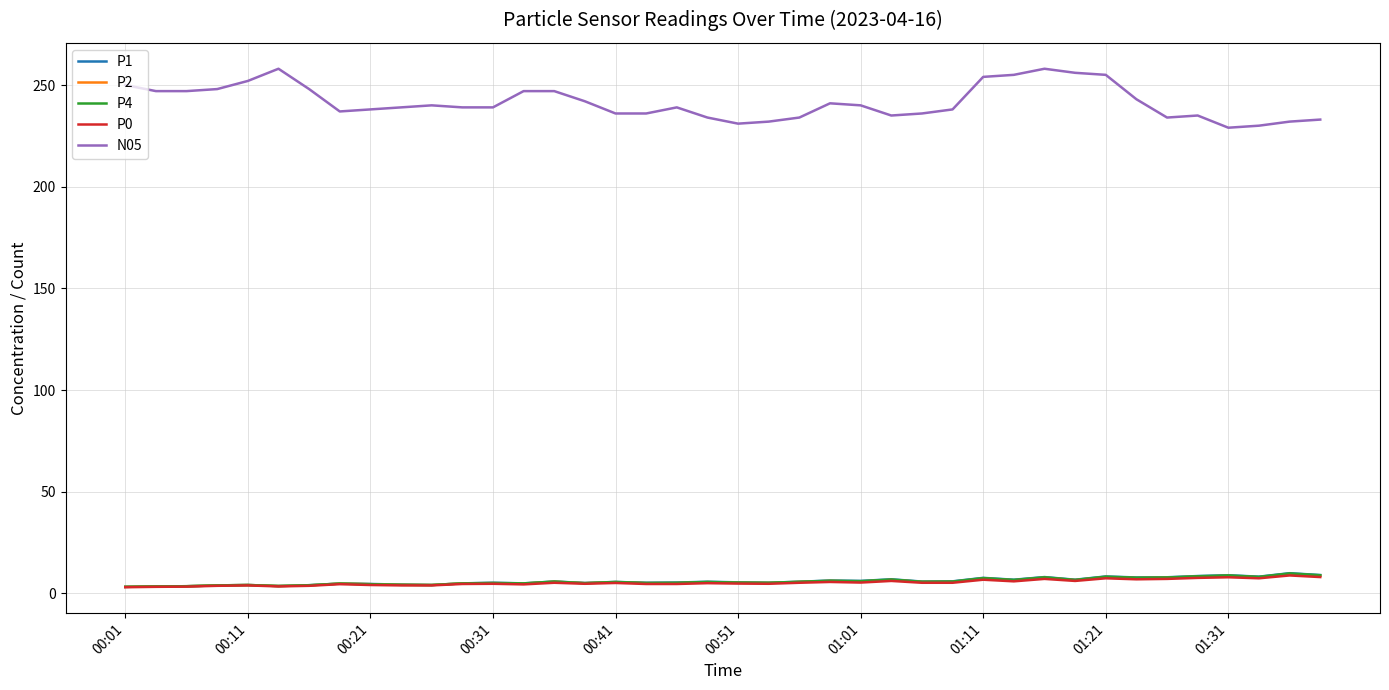

Which series has the largest total across all categories?

N05